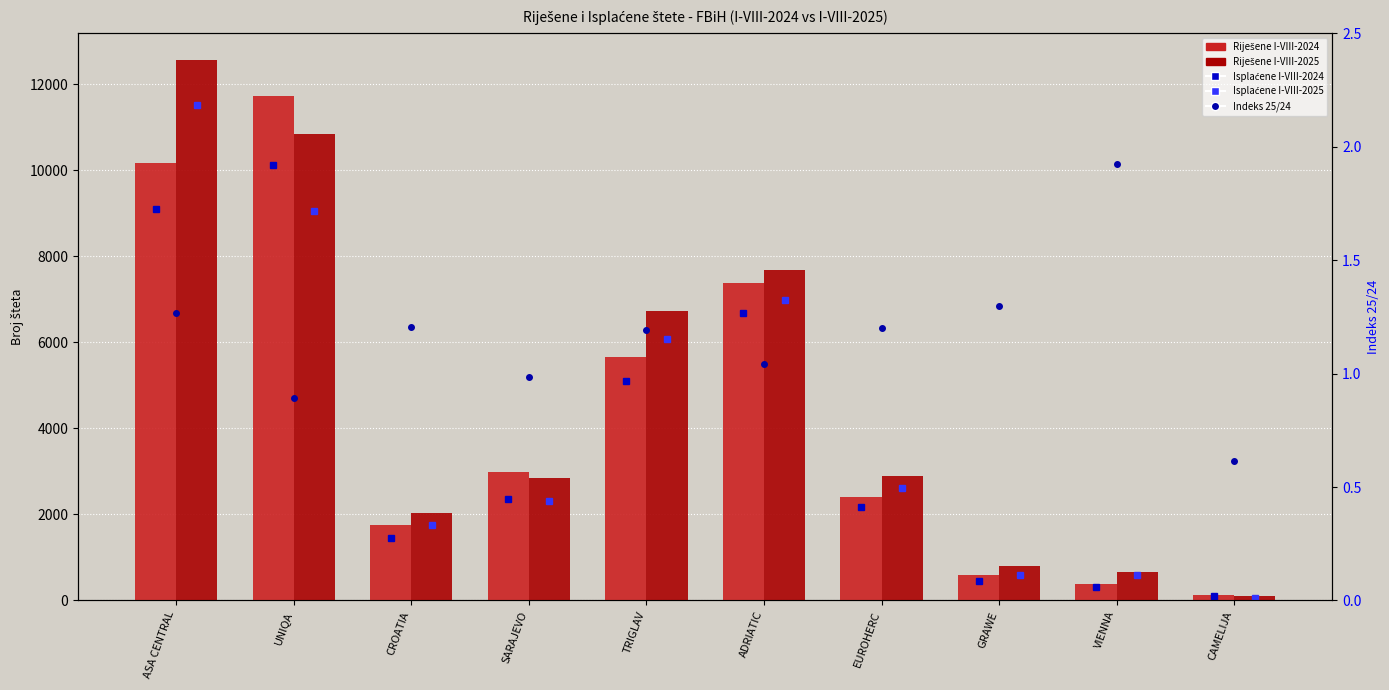

What is the value of the Riješene I-VIII-2024 bar at the 5th from the left?

5652.0